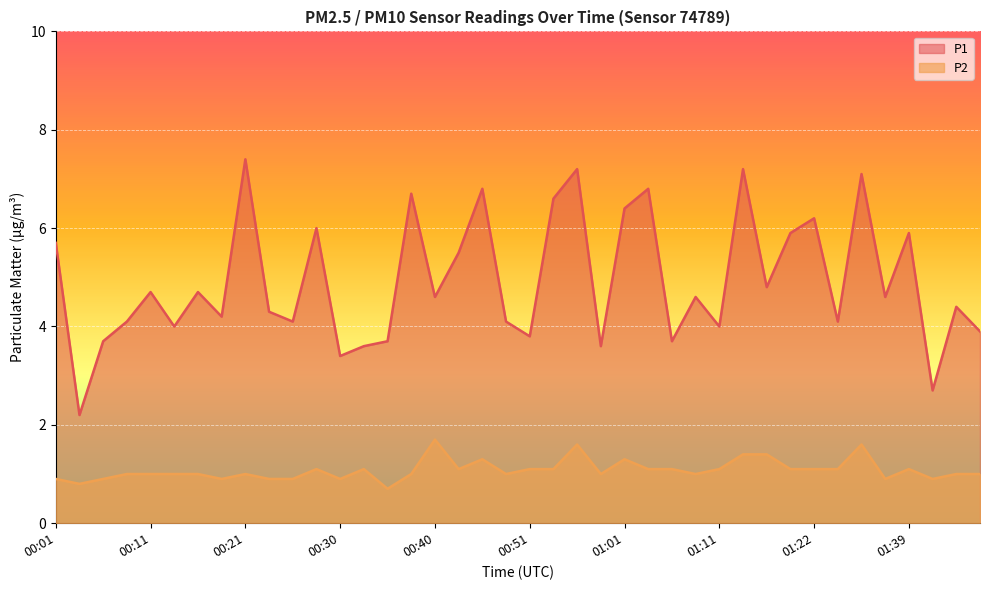

What is the greatest value displayed?

7.4